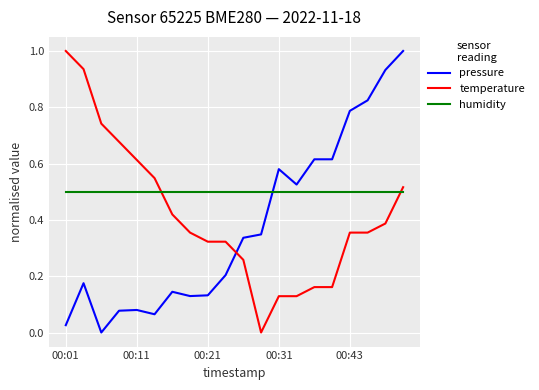

Which series ends up on top after the final intersection of pressure and humidity?

pressure